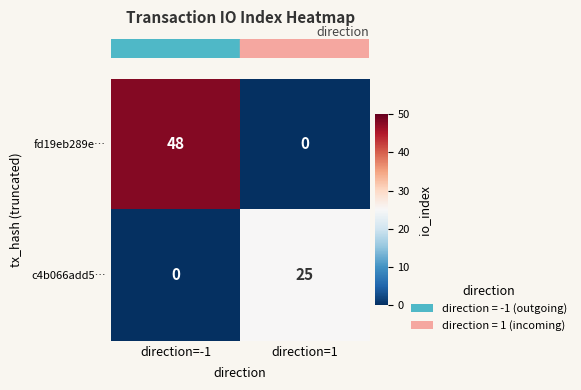

The value of c4b066add5… at direction=1 is 40. True or false?

False